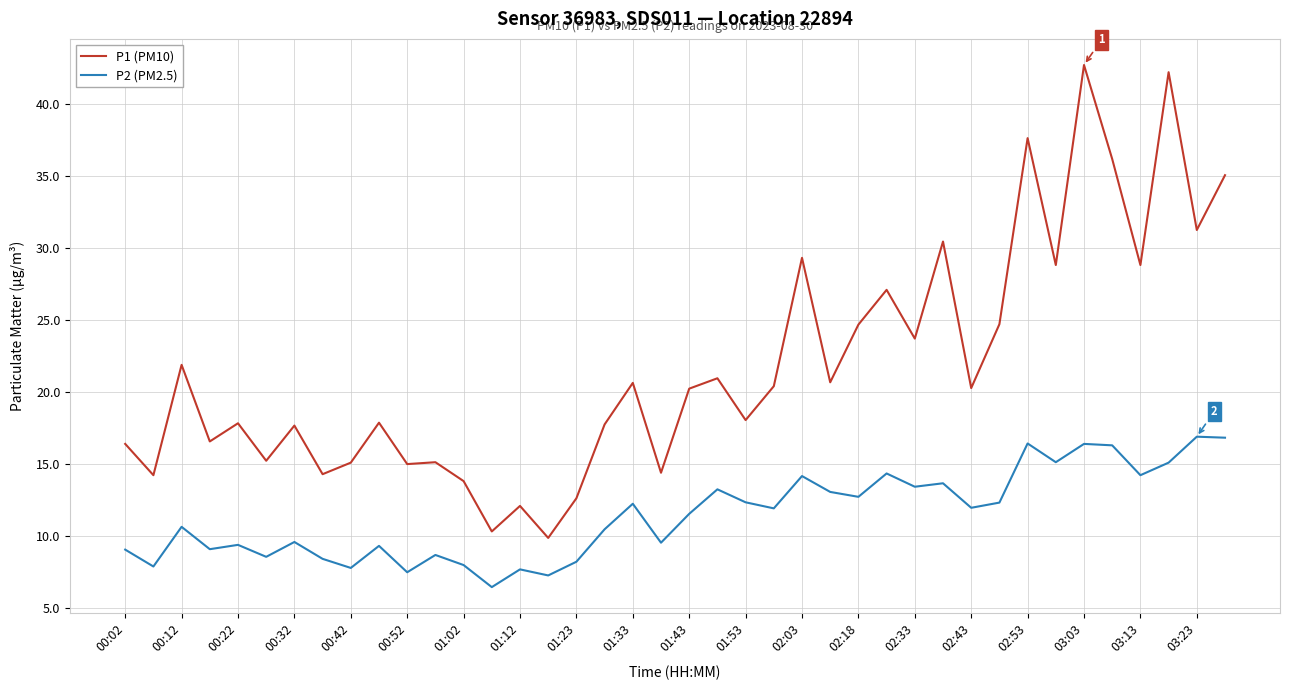

Does the chart display data point markers on the line(s)?

No